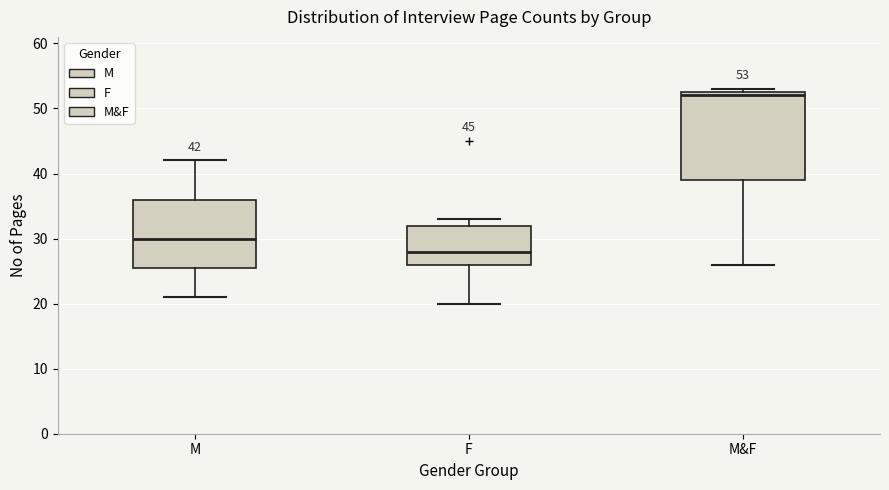

Comparing the boxes themselves (not the whiskers), which one is the tallest?

M&F